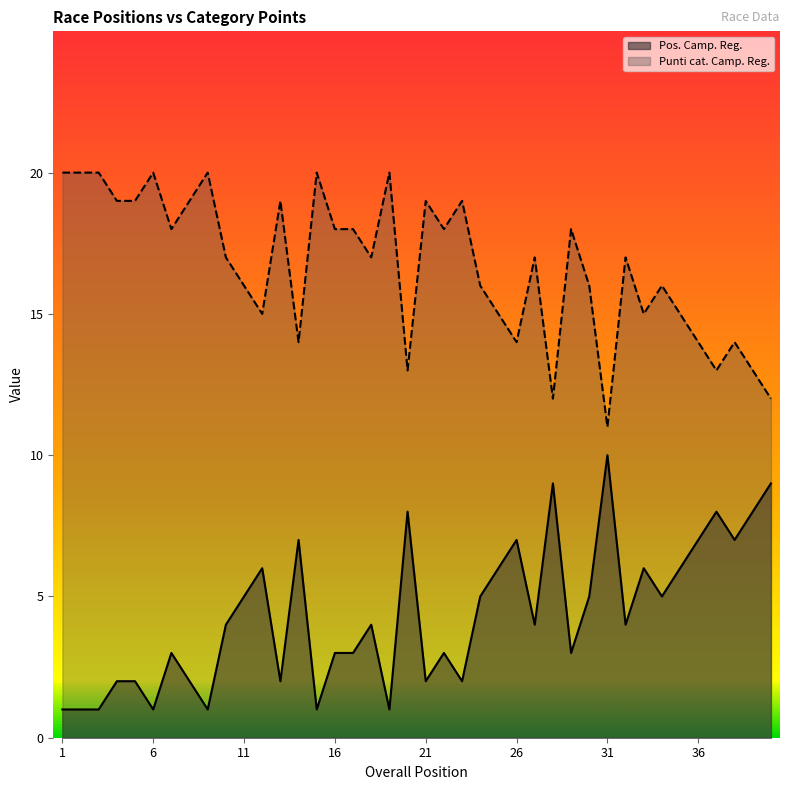

How many Punti cat. Camp. Reg. values are between 15 and 19?

23